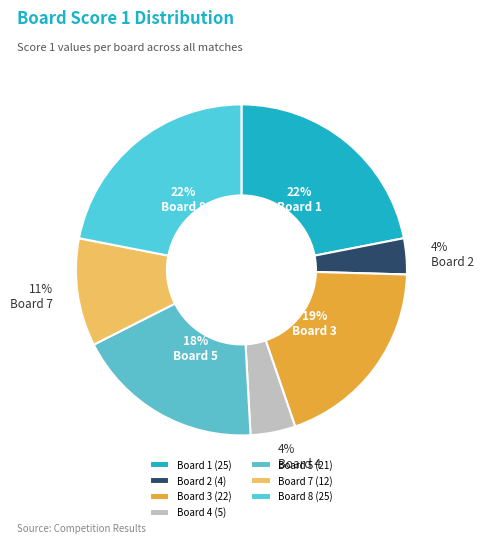

Is it true that Board 3 is 19% of the pie?

True